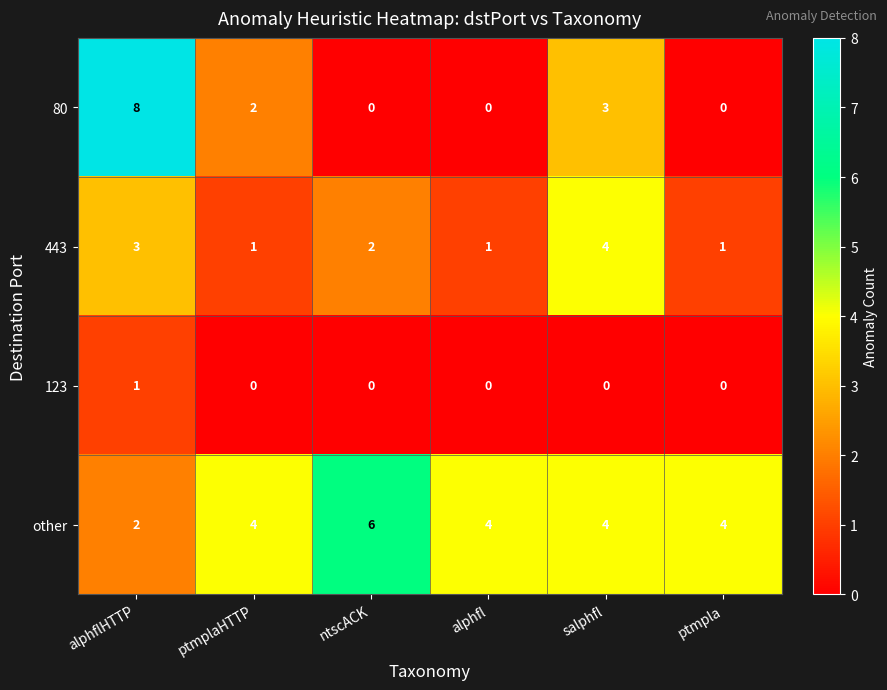

Which category has the highest value across all series?

alphflHTTP